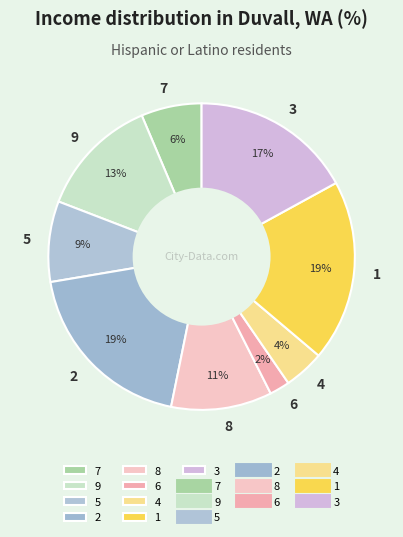

How many slices are in this pie chart?

9